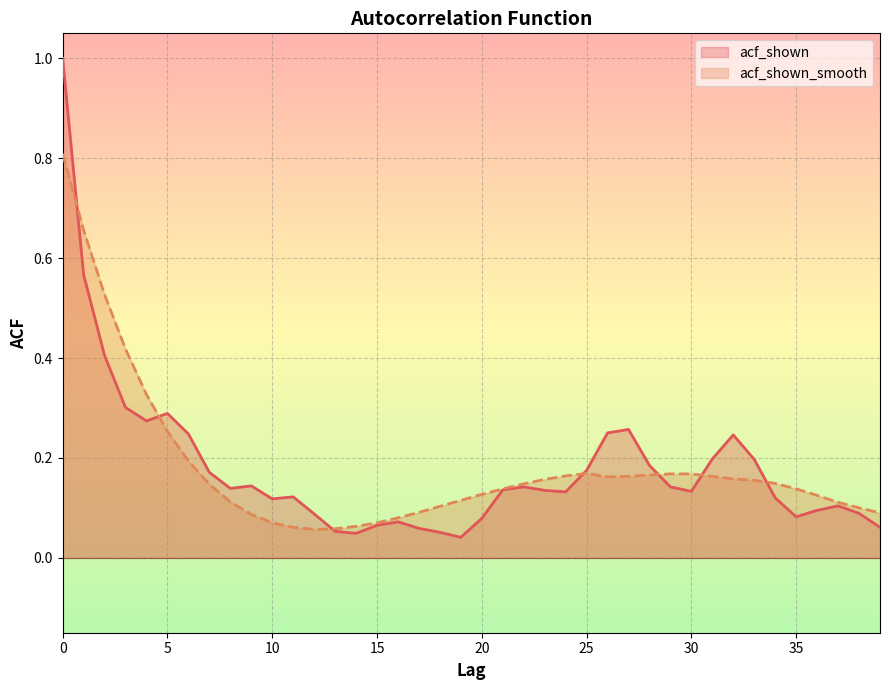

True or false: acf_shown and acf_shown_smooth intersect in this chart.

True